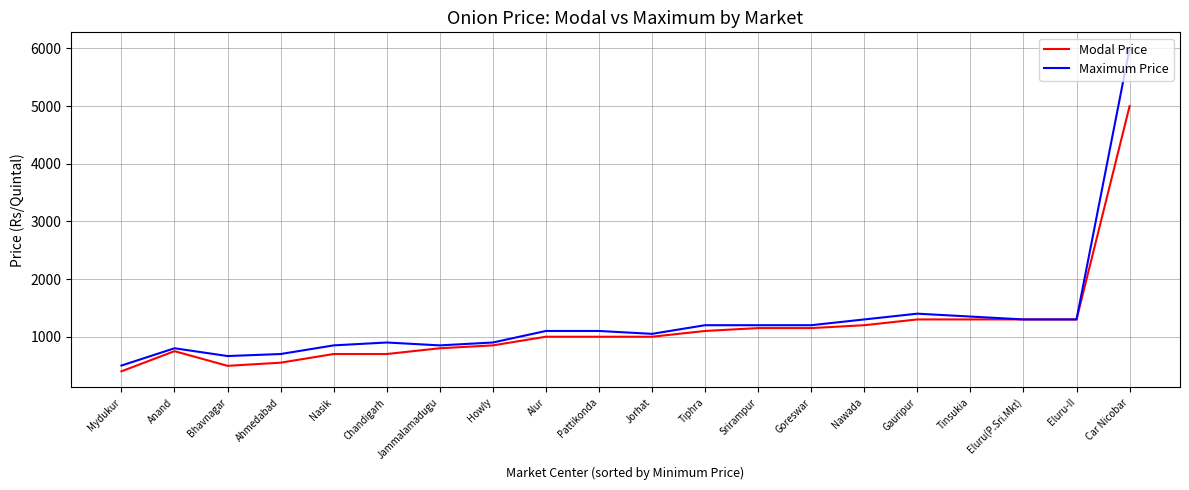

The value of Maximum Price at Chandigarh is 900. True or false?

True